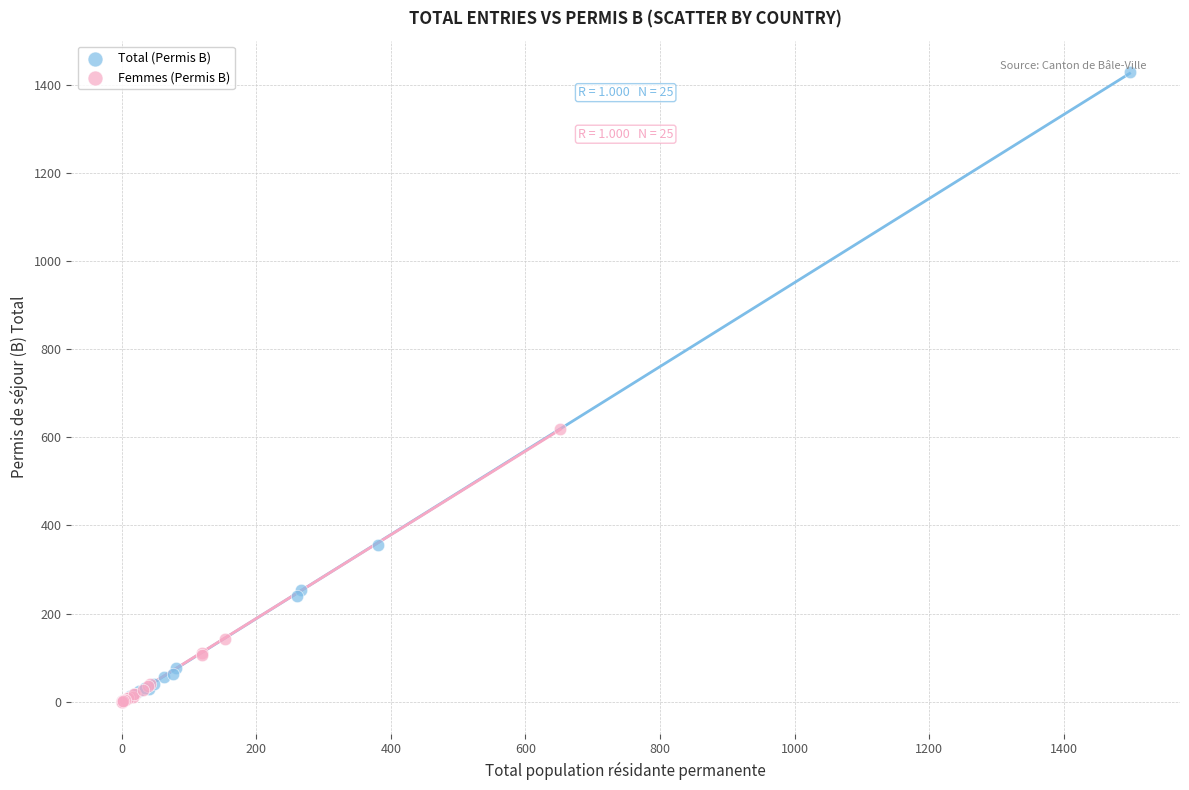

Which series contains the highest Y value?

Total (Permis B)